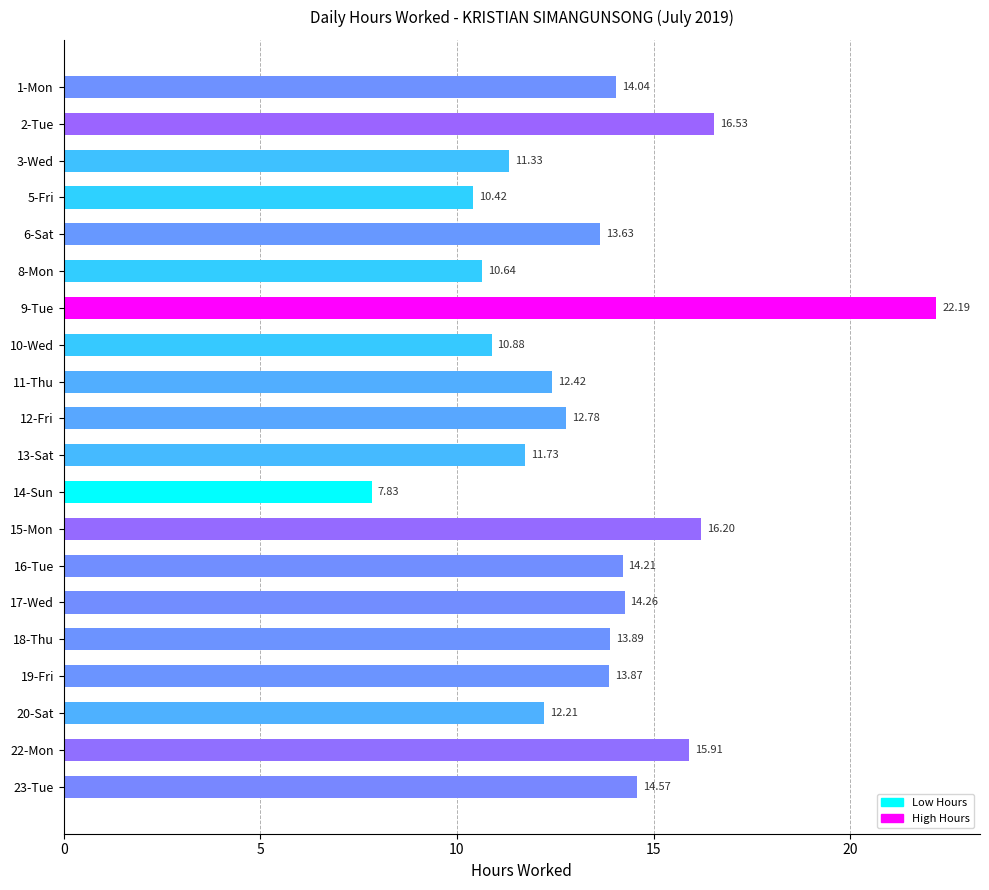

List the labels in order of value, largest first.

9-Tue, 2-Tue, 15-Mon, 22-Mon, 23-Tue, 17-Wed, 16-Tue, 1-Mon, 18-Thu, 19-Fri, 6-Sat, 12-Fri, 11-Thu, 20-Sat, 13-Sat, 3-Wed, 10-Wed, 8-Mon, 5-Fri, 14-Sun